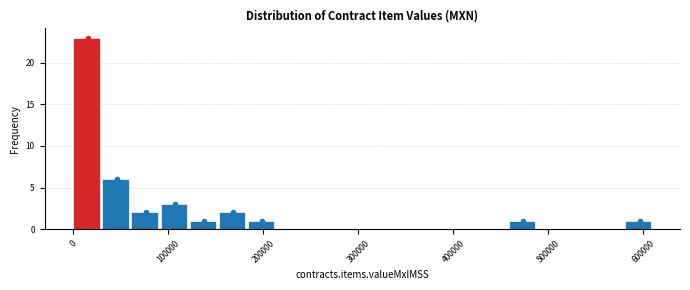

Read against the x-axis, roughly where is the centre of the tallest bar?

10000